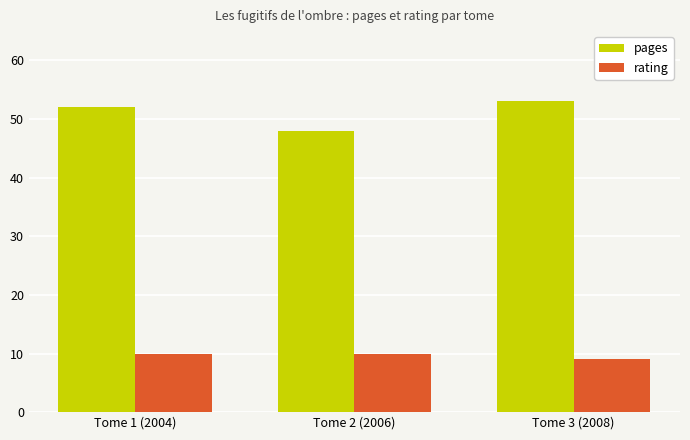

Is the value of rating at Tome 1 (2004) greater than the value of pages at Tome 3 (2008)?

No